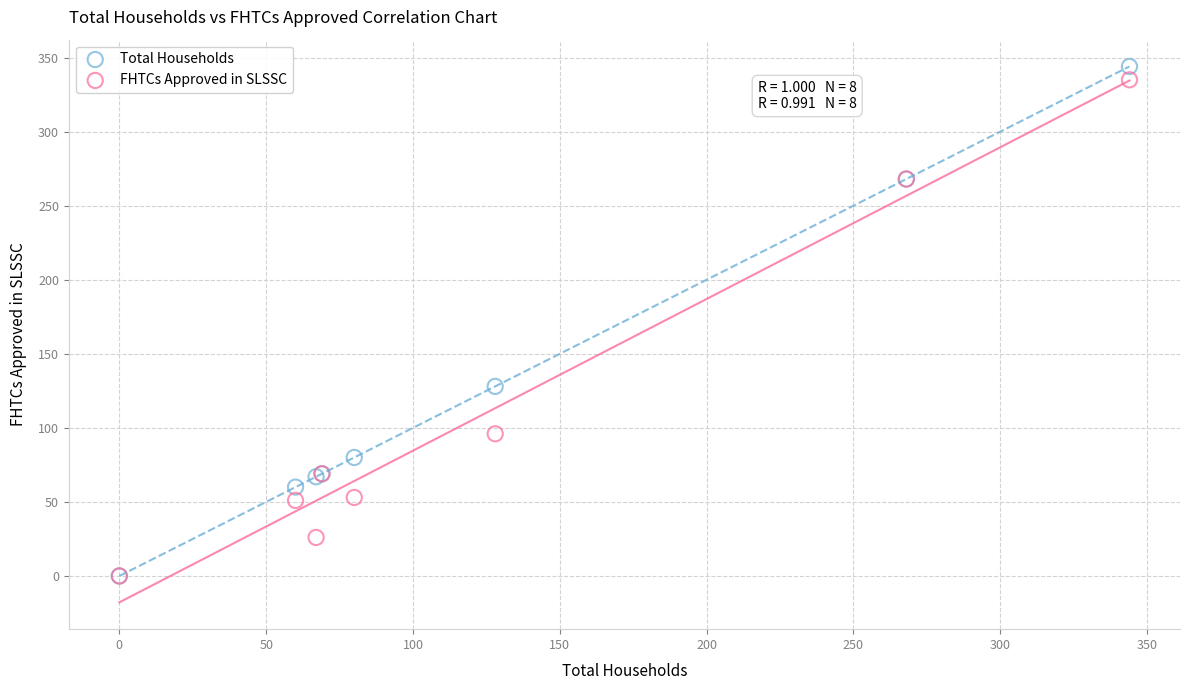

Across all series, what Y value is closest to 172?

128